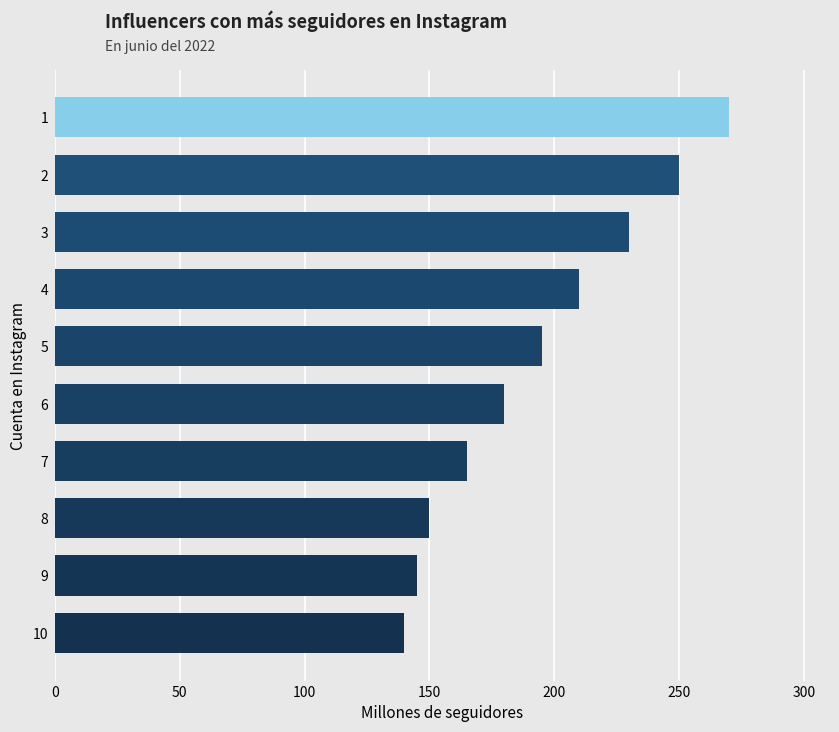

What is the difference between the maximum and minimum values?

130